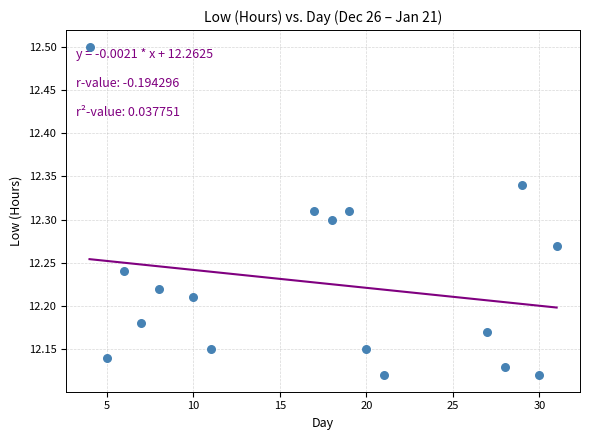

What is the range of X values (max minus min)?

27.0